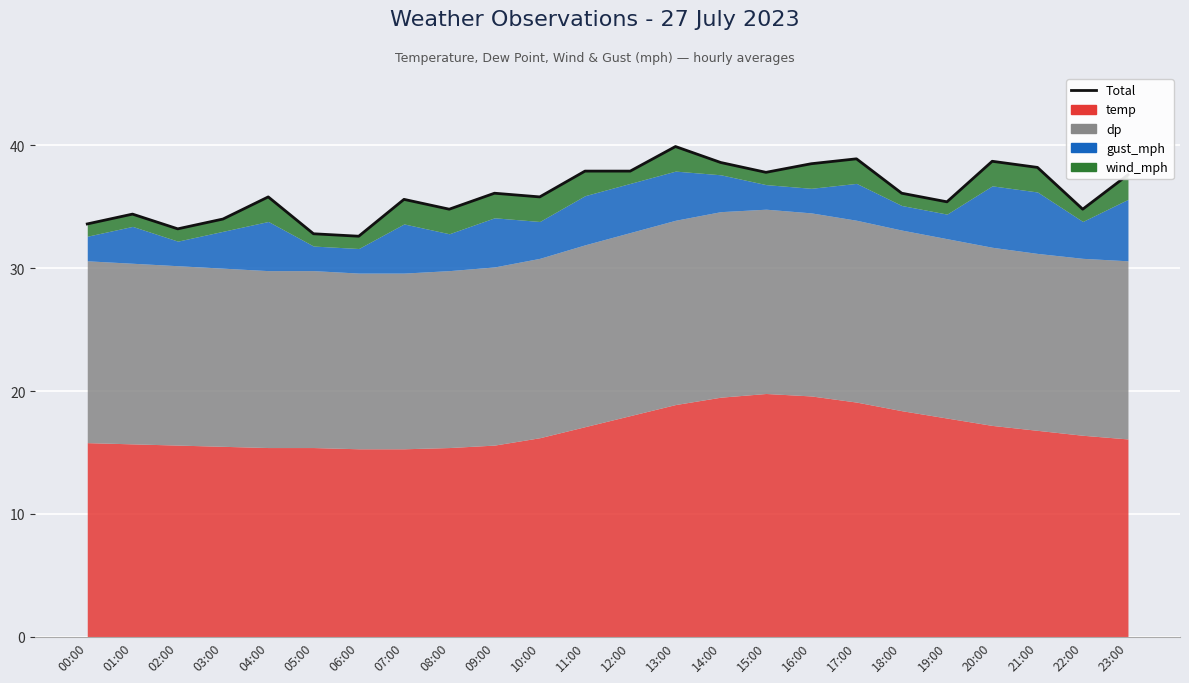

How many data points does each series have?

24